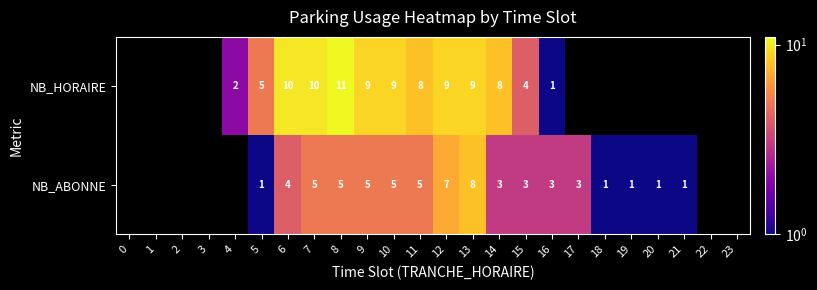

What is the sum of the NB_ABONNE values at 11 and 17?

8